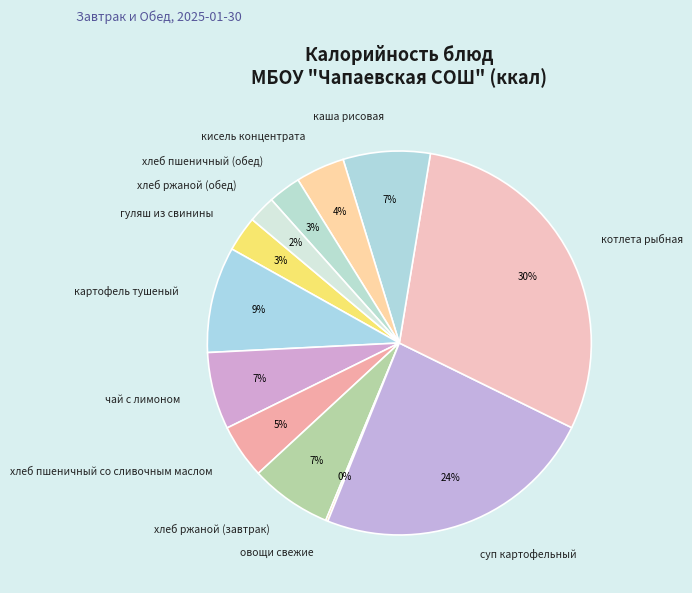

Approximately how many times larger is the value at котлета рыбная compared to гуляш из свинины?

10.0